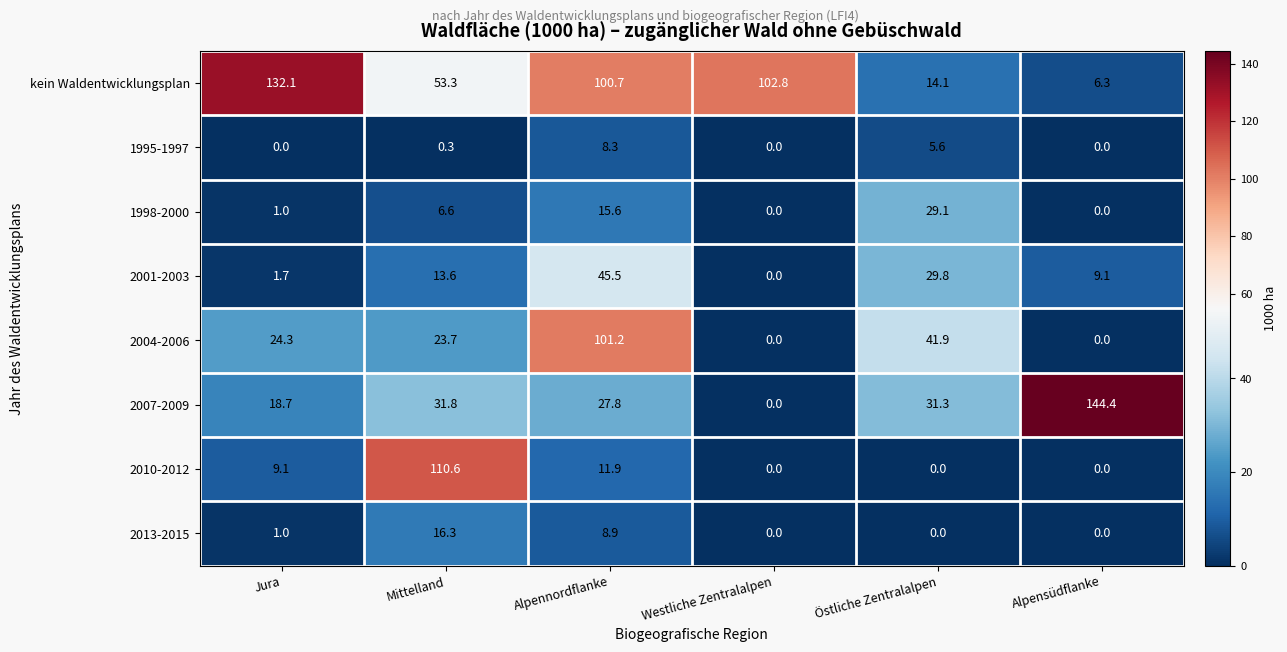

What is the maximum value for 2010-2012?

110.6